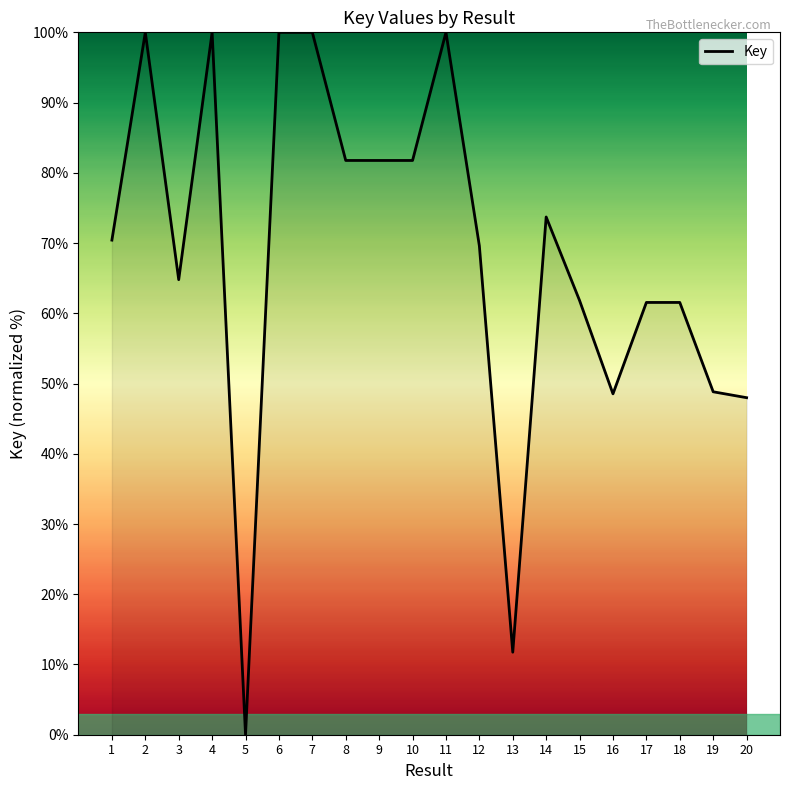

What is the approximate value at 14?

73.7